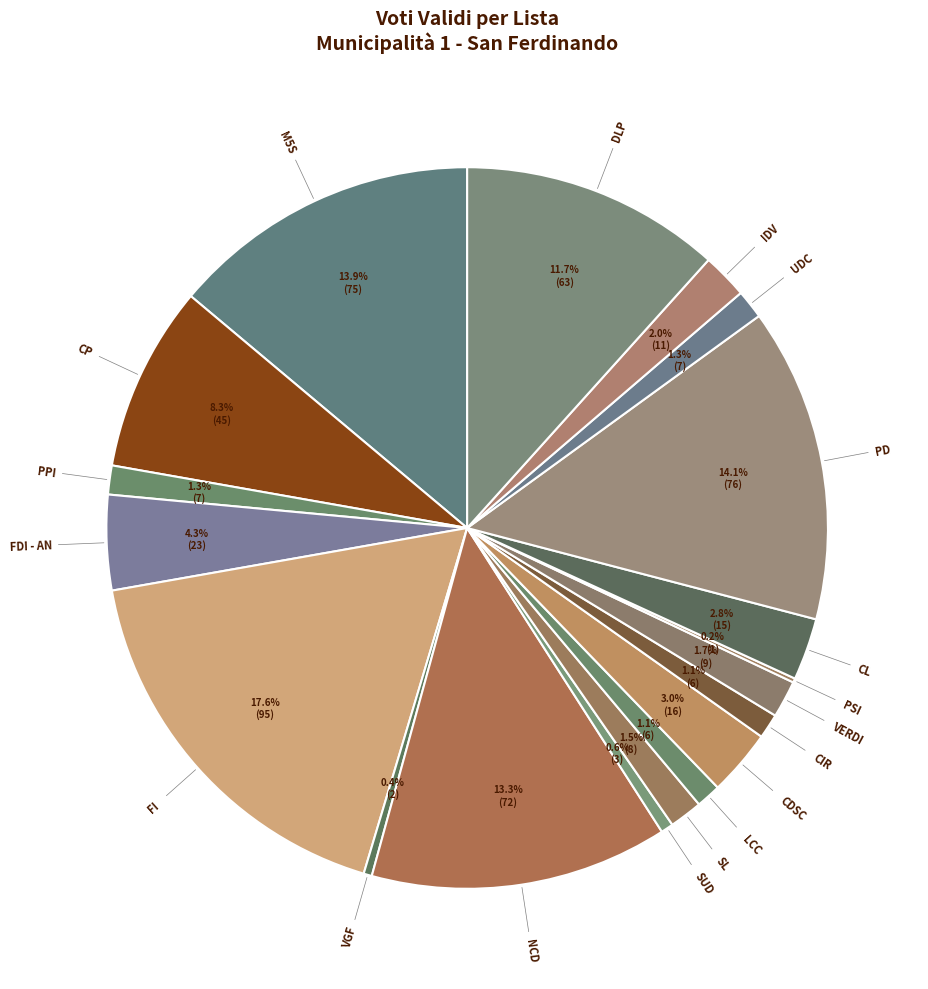

Is there any slice that represents more than half of the pie?

No